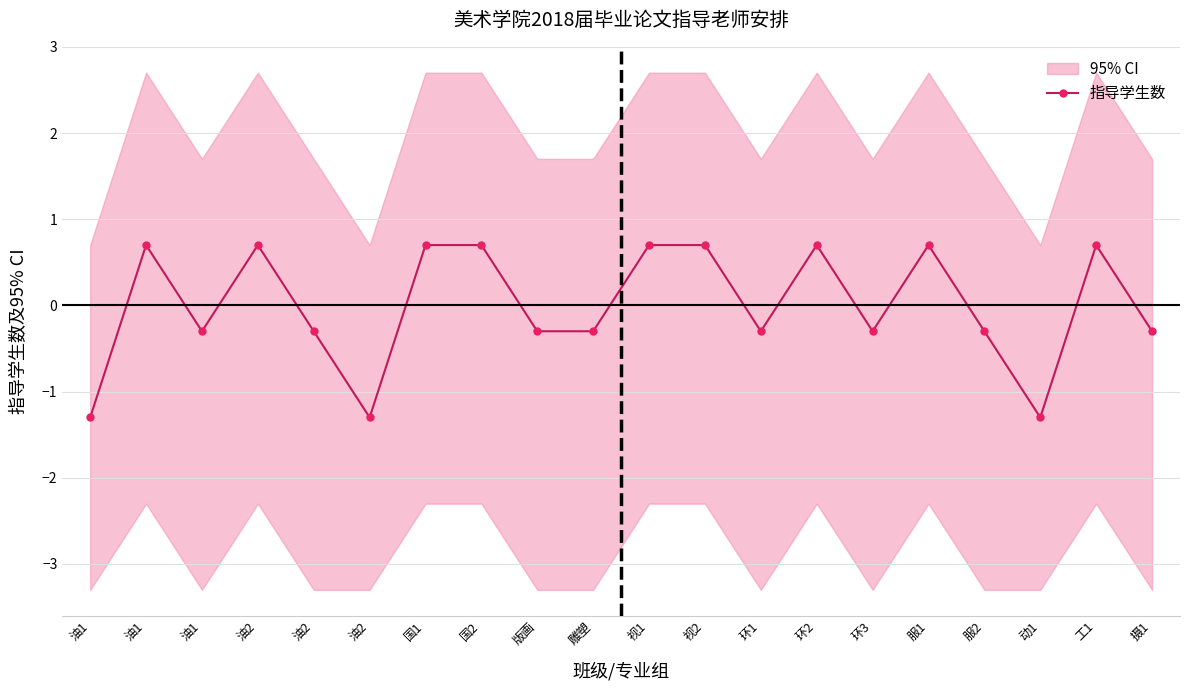

At which label is the value closest to 0?

油1